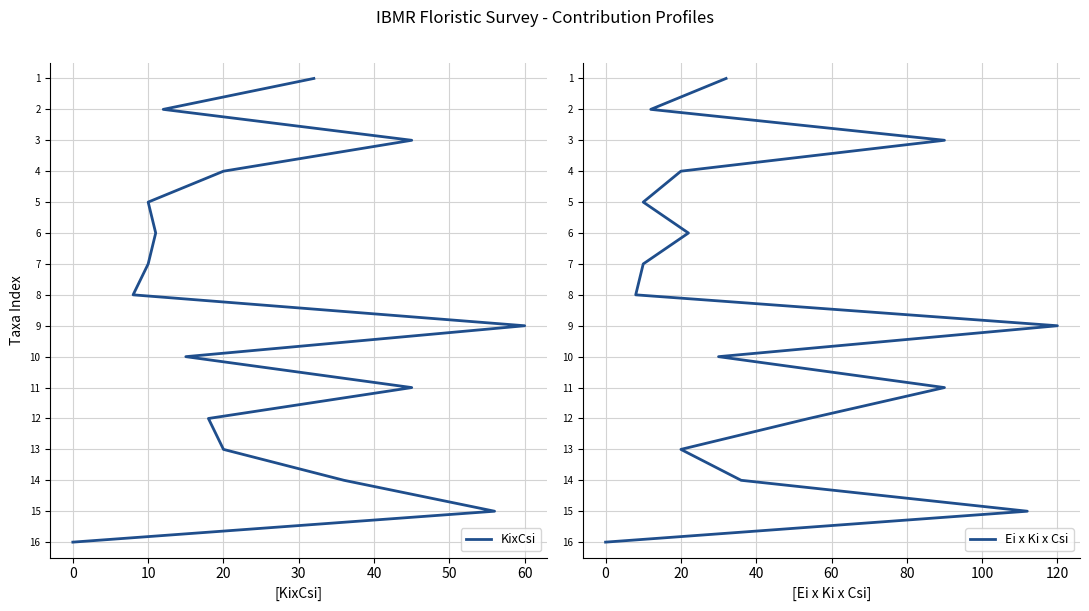

What are all the series names shown in the legend?

KixCsi, Ei x Ki x Csi